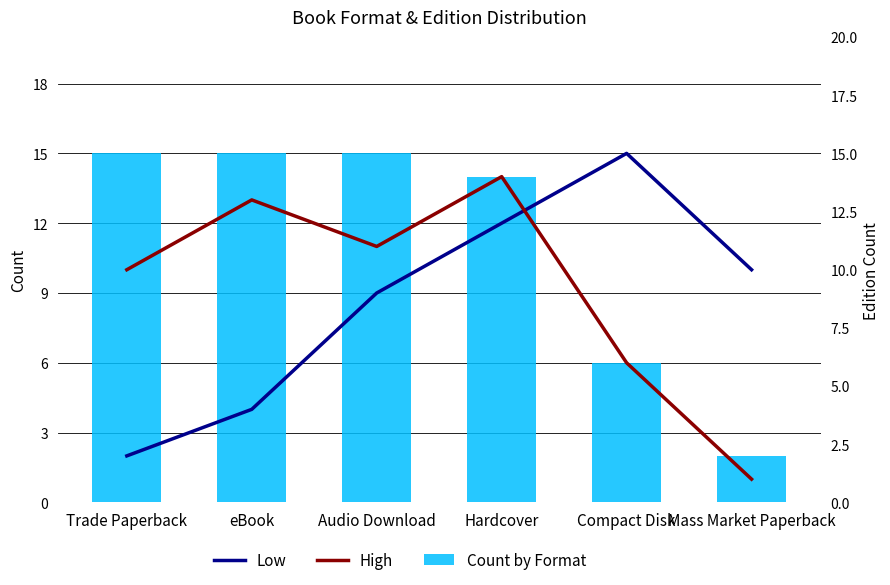

What is the sum of the Low values at Audio Download and eBook?

13